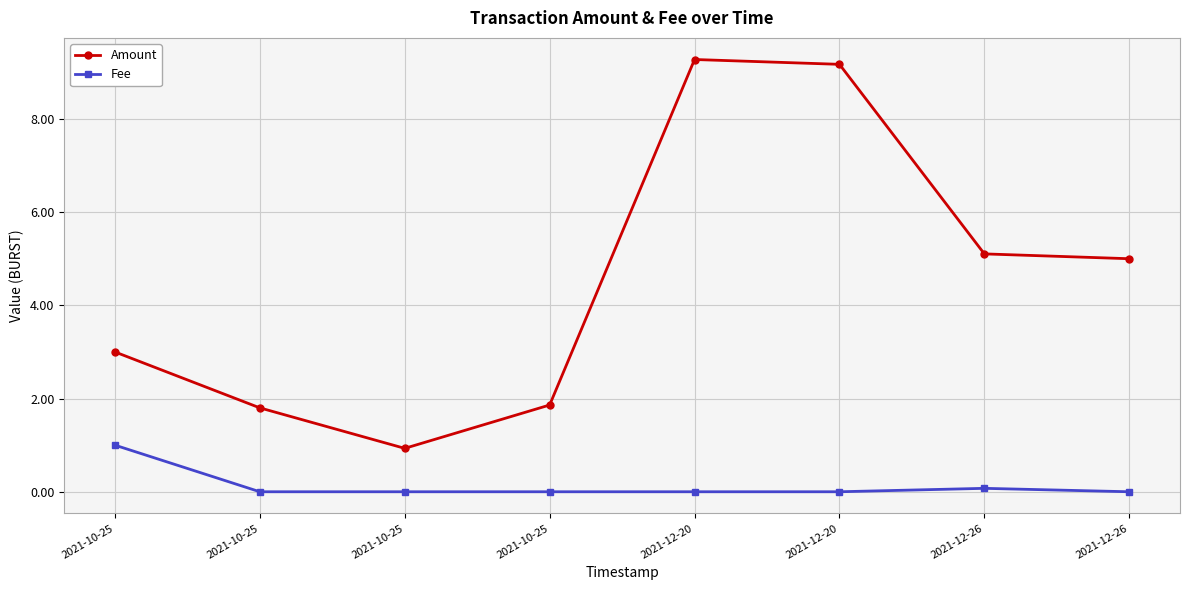

Does the chart display data point markers on the line(s)?

Yes